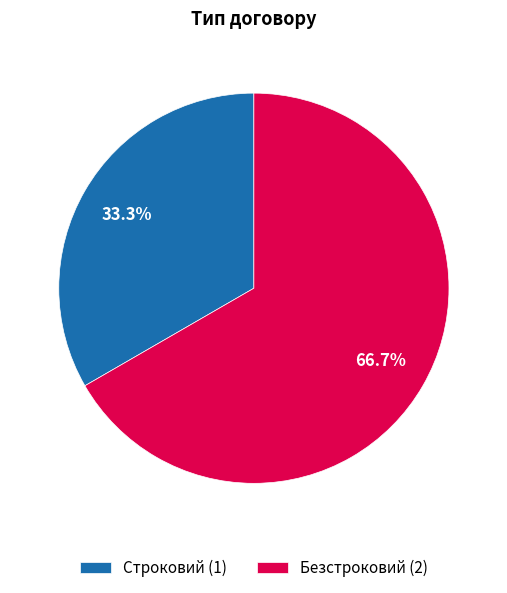

What is the smallest slice in the pie chart?

Строковий